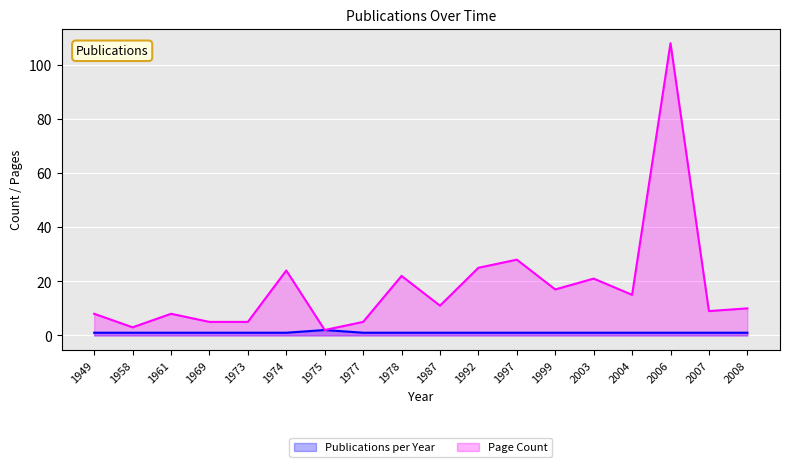

At how many categories does at least one series exceed 1?

18